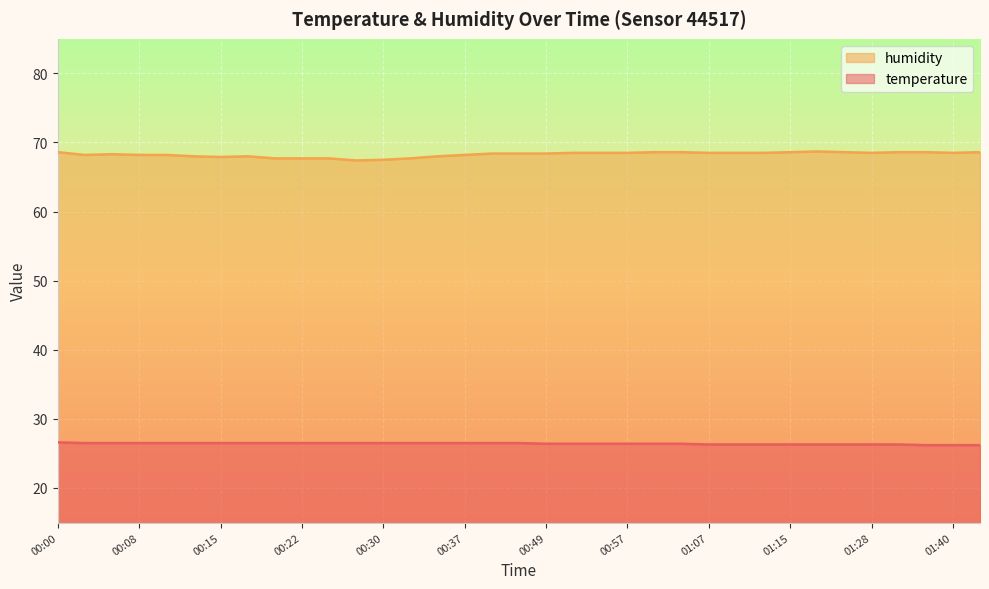

List the labels in order of temperature value, smallest first.

01:38, 01:40, 01:43, 01:07, 01:10, 01:12, 01:15, 01:17, 01:20, 01:28, 01:33, 00:49, 00:52, 00:54, 00:57, 00:59, 01:02, 00:03, 00:05, 00:08, 00:10, 00:13, 00:15, 00:17, 00:20, 00:22, 00:25, 00:27, 00:30, 00:32, 00:35, 00:37, 00:40, 00:42, 00:00